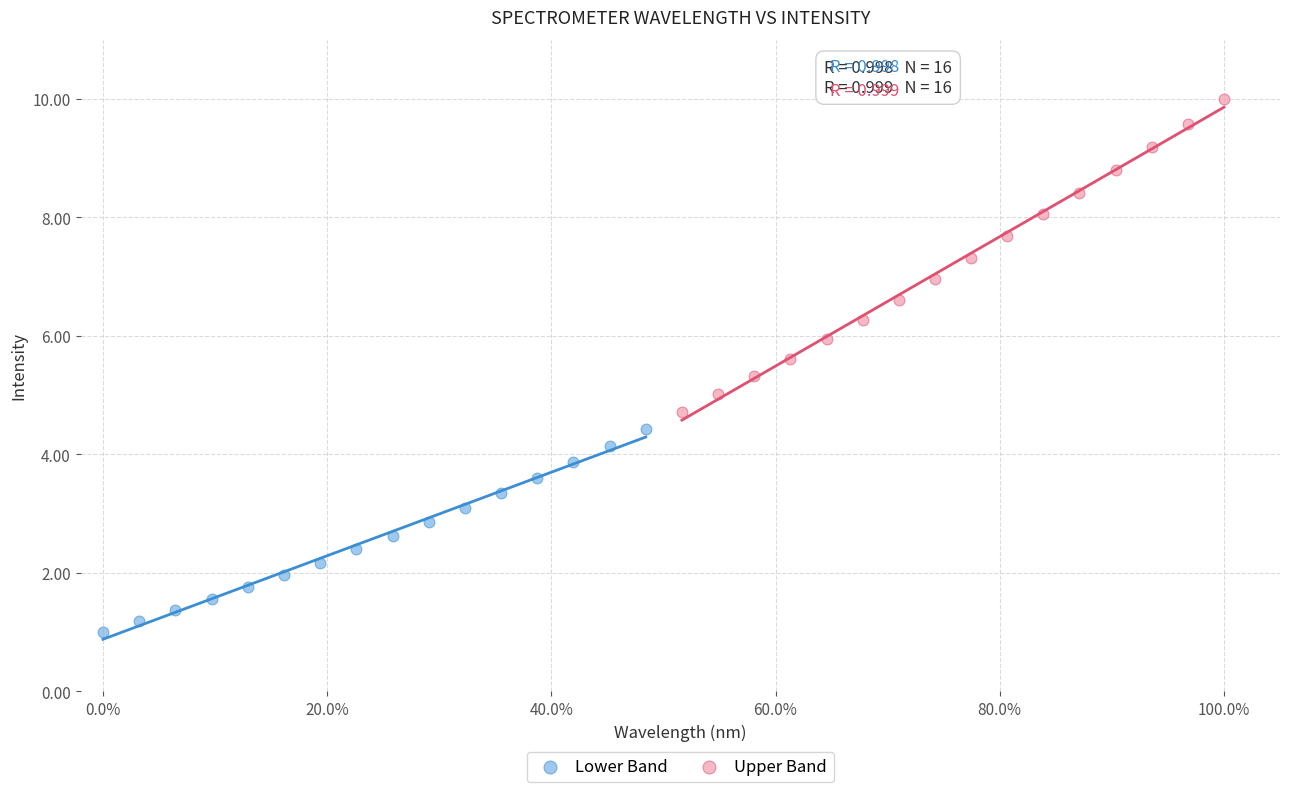

Which series reaches the maximum Y coordinate?

Upper Band